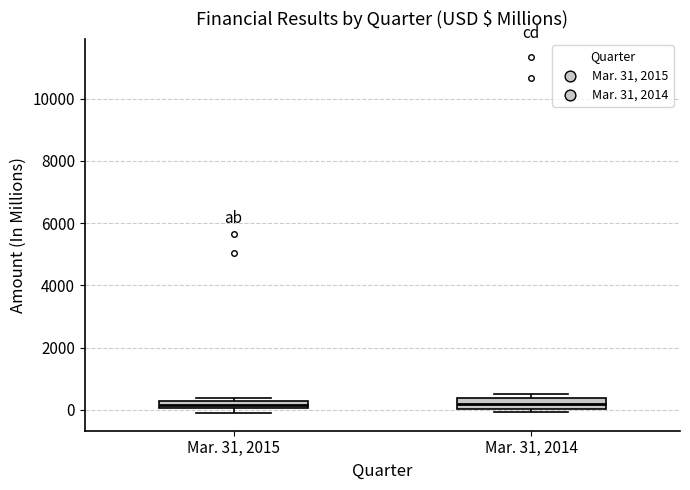

Where is the lower edge of the box for Mar. 31, 2015 on the y-axis? The values are not printed on the chart, so give them approximately, as read against the axis.

0